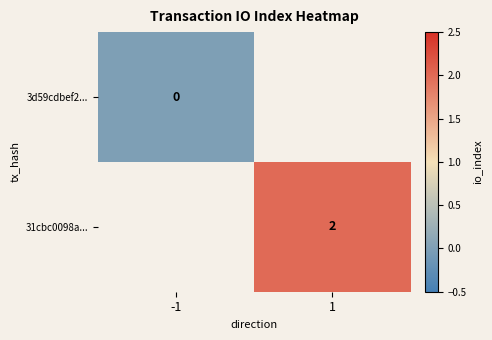

At how many categories does at least one series exceed 0?

1